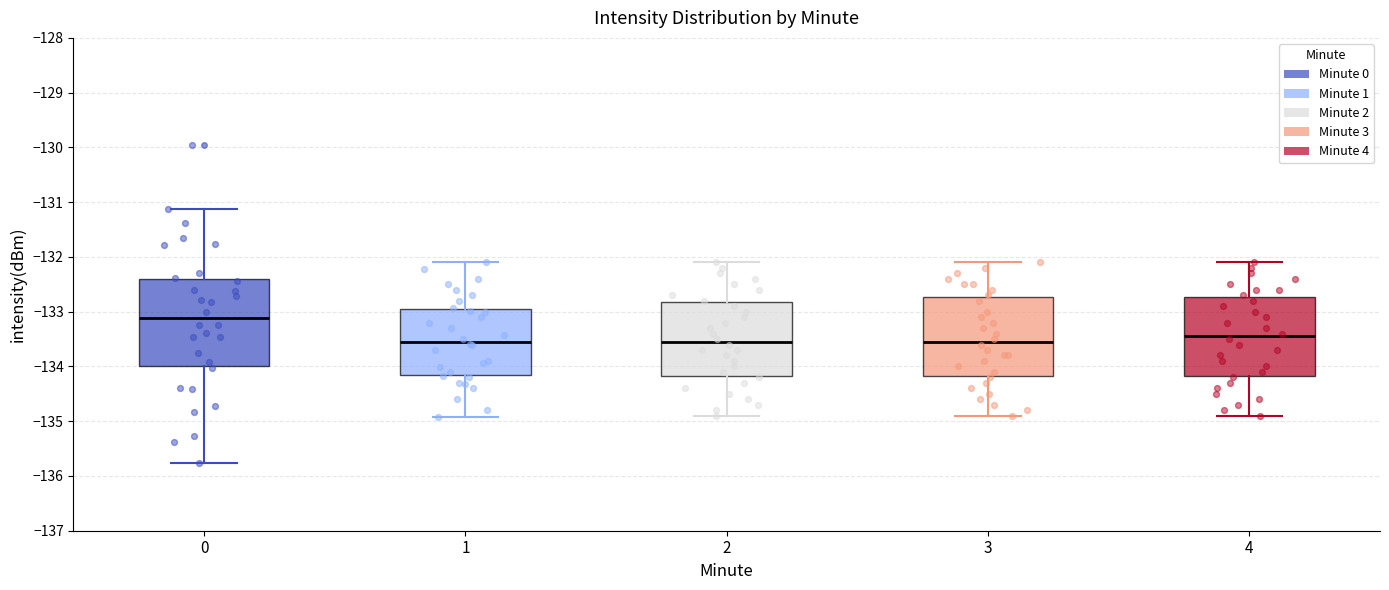

Which box's median line is the highest?

0